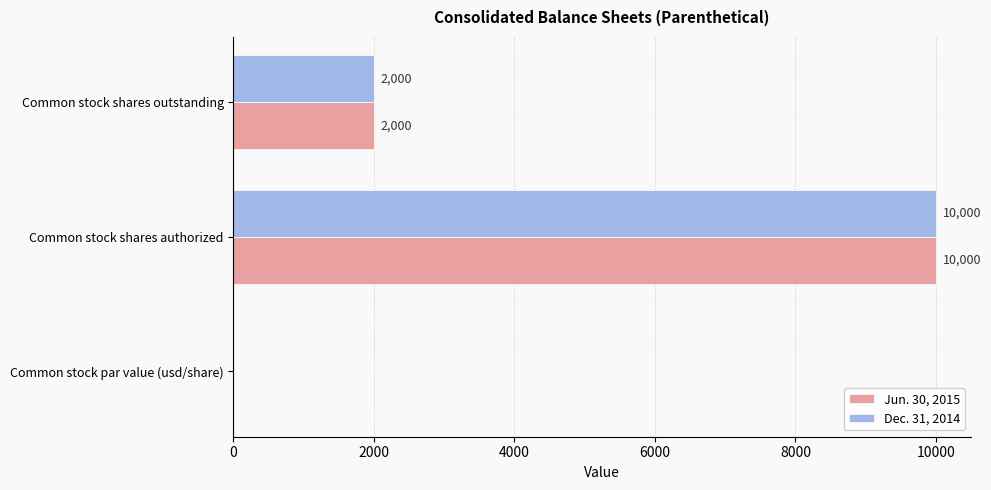

The value of Dec. 31, 2014 at Common stock par value (usd/share) is -3446. True or false?

False